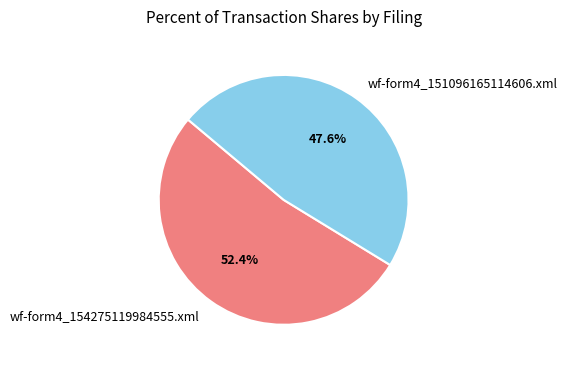

Is there any slice that represents more than half of the pie?

Yes